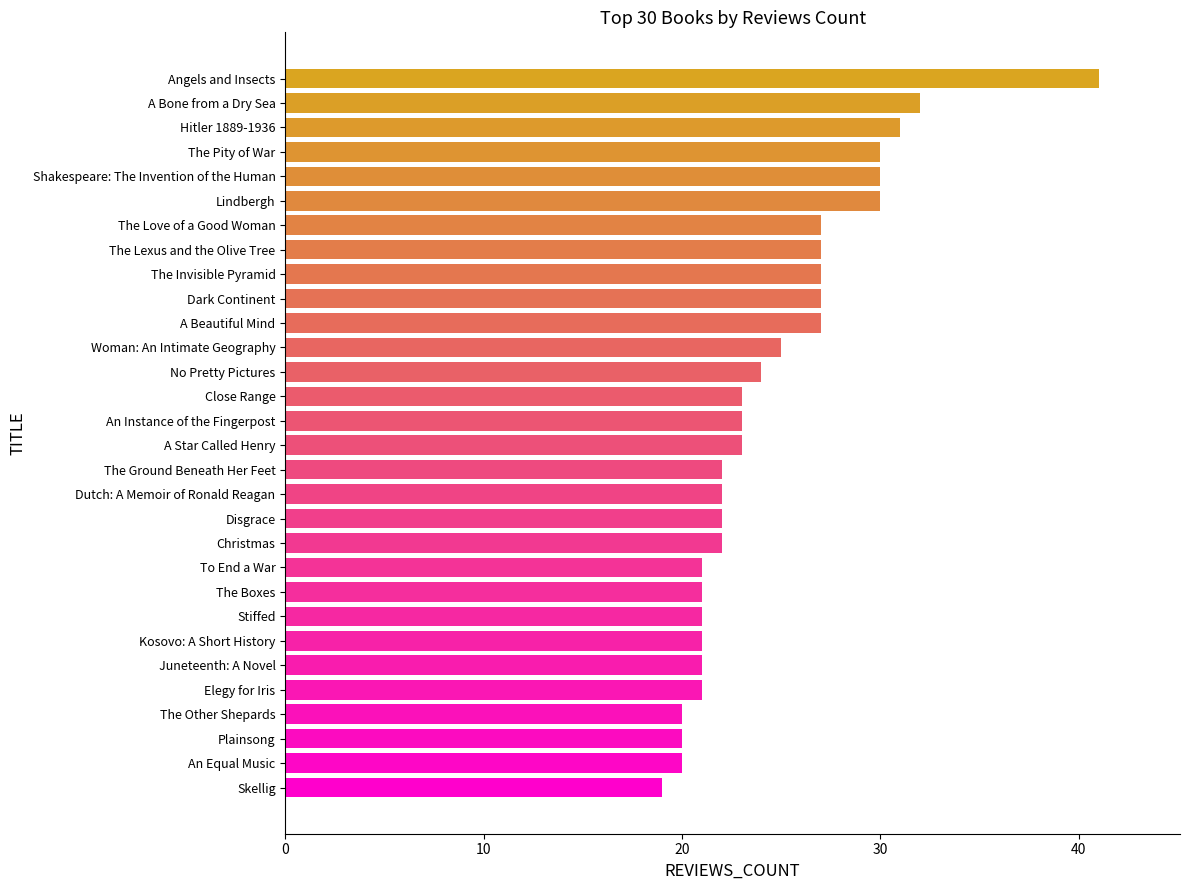

Is it true that the value at Woman: An Intimate Geography is 13?

False